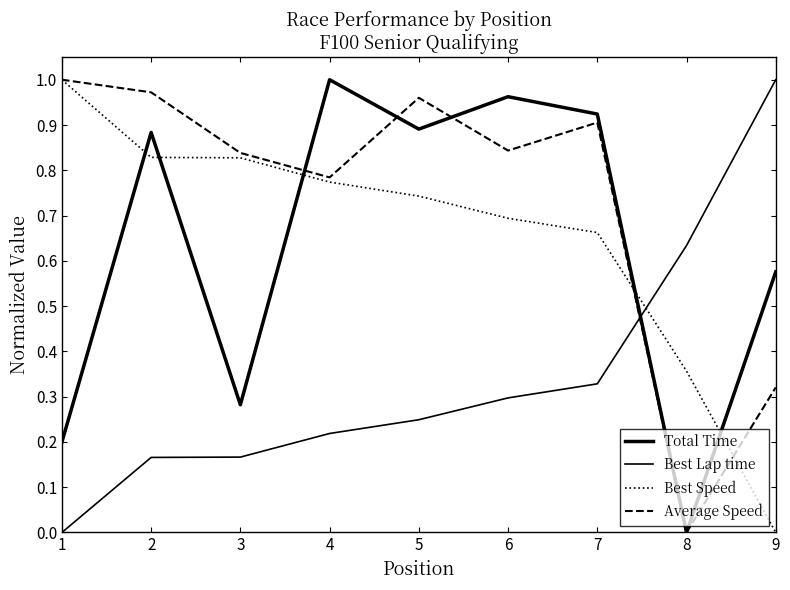

How many lines are shown in the chart?

4